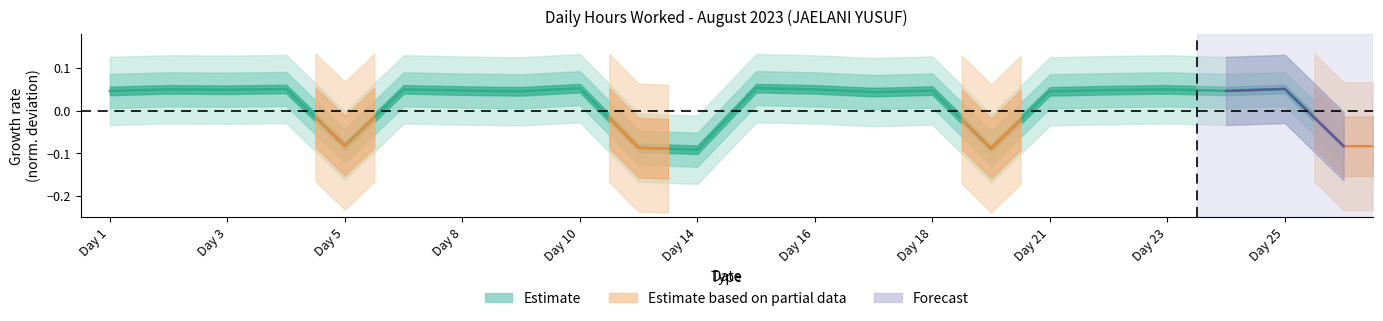

The chart shows a value of 0.0 at Day 1. True or false?

False